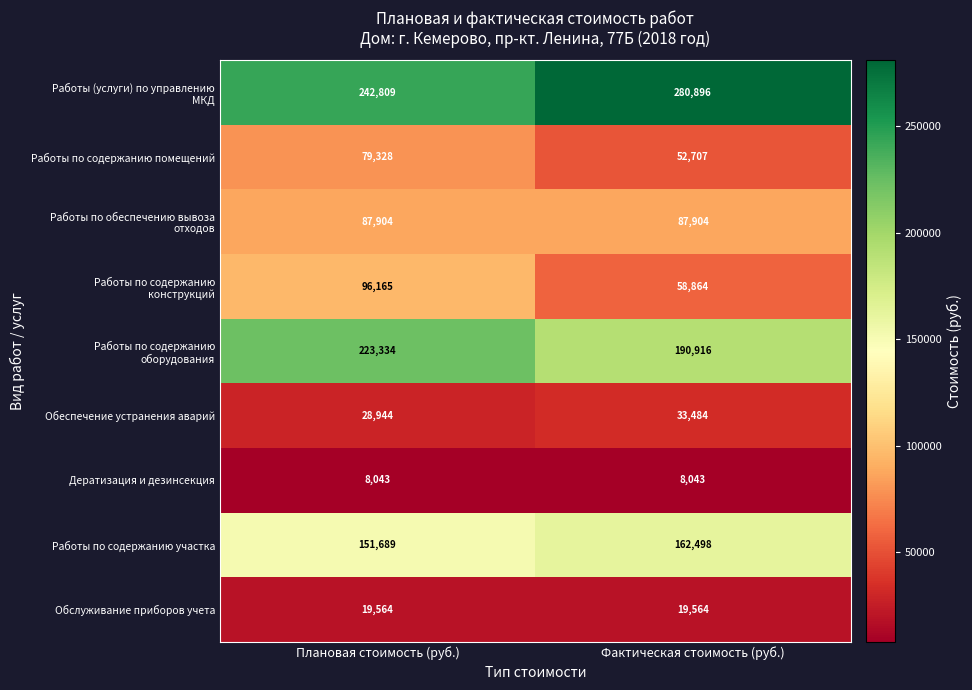

The value of Дератизация и дезинсекция at Плановая стоимость (руб.) is 8043. True or false?

True